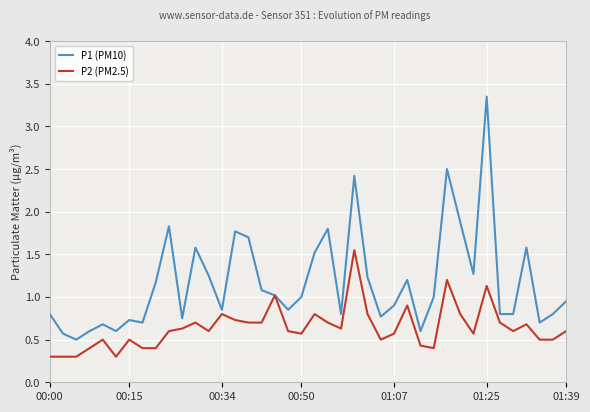

Rank the series by their average value, from highest to lowest.

P1 (PM10), P2 (PM2.5)